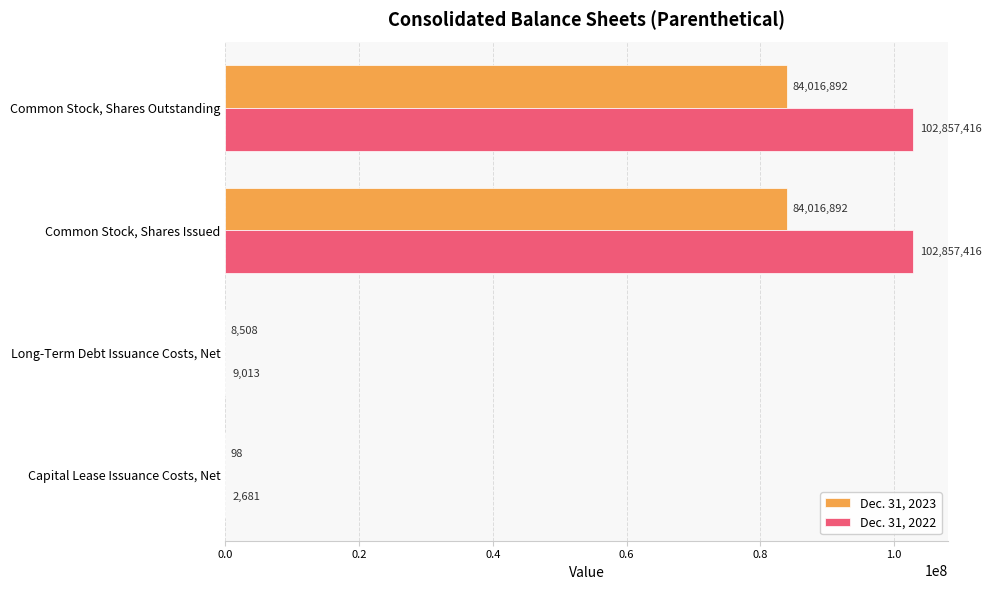

Between Common Stock, Shares Issued and Capital Lease Issuance Costs, Net, which series saw the biggest shift?

Dec. 31, 2022